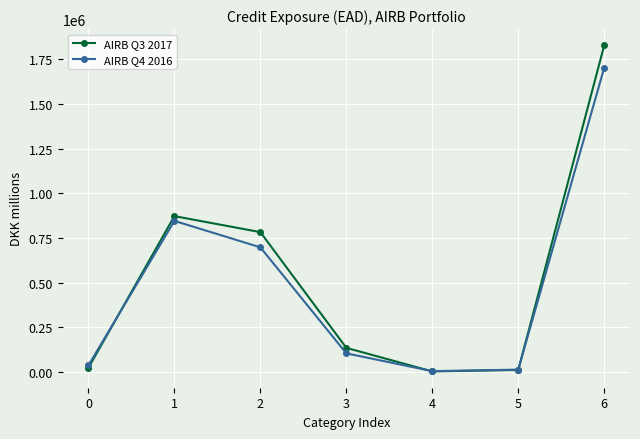

List the series in order of their overall mean, highest first.

AIRB Q3 2017, AIRB Q4 2016